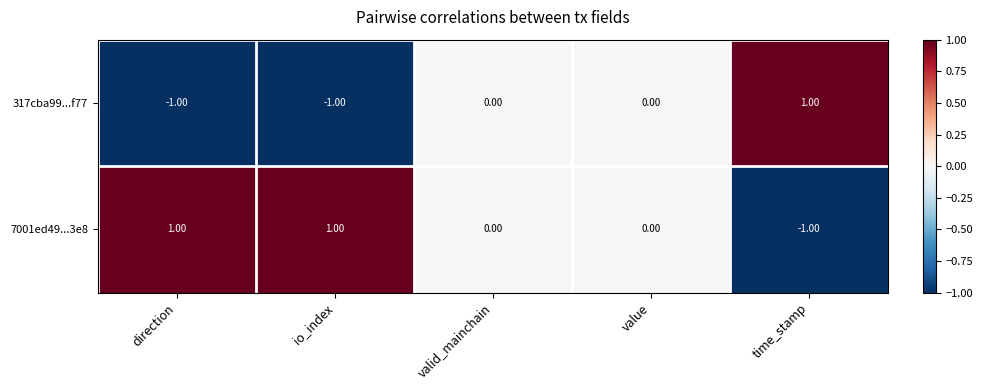

Is the value of 317cba99...f77 at valid_mainchain greater than the value of 7001ed49...3e8 at direction?

No